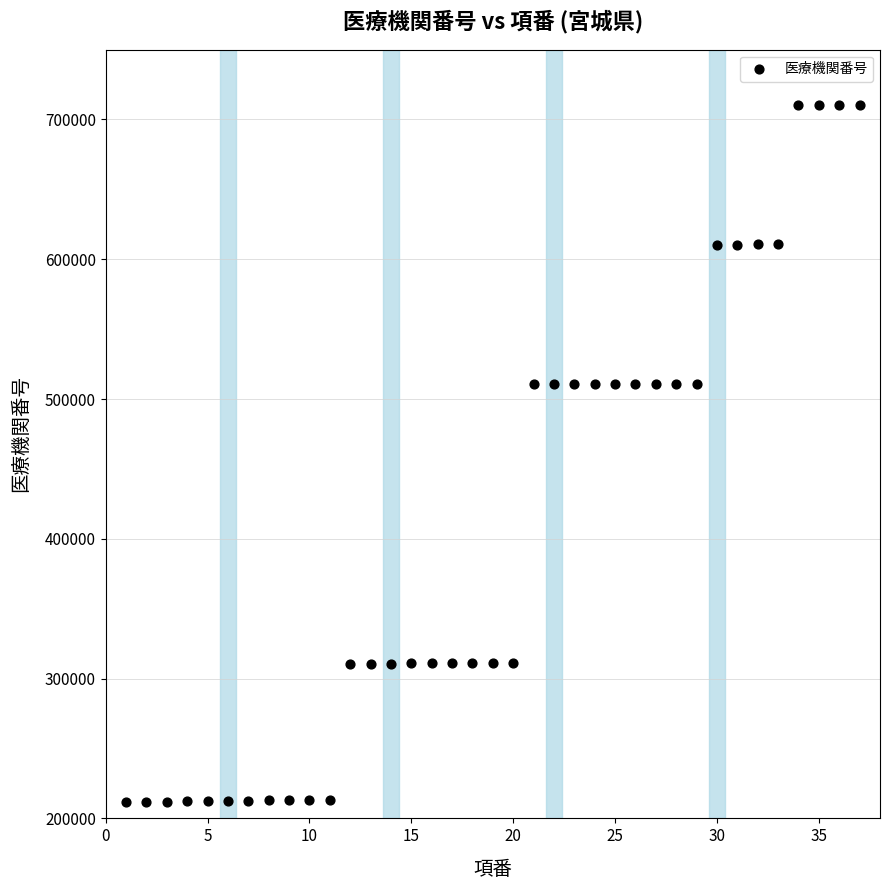

What is the range of X values (max minus min)?

36